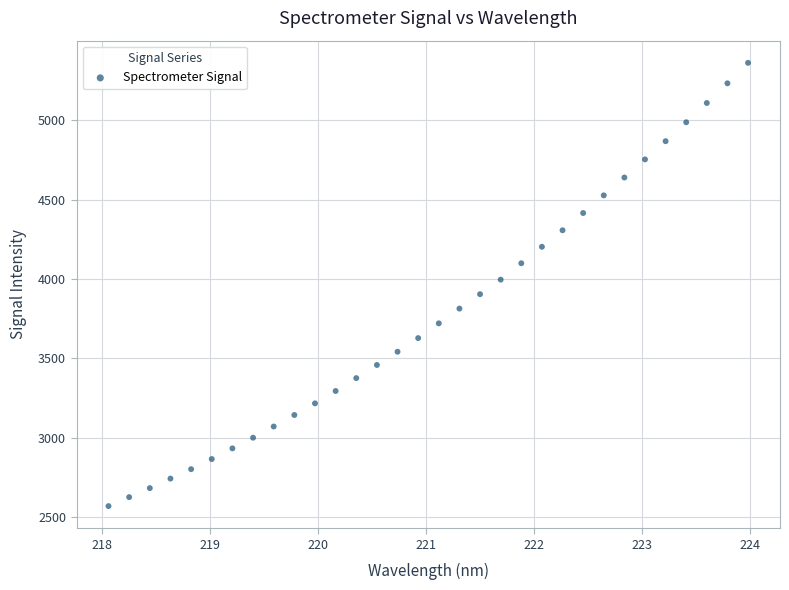

What is the range of X values (max minus min)?

5.9